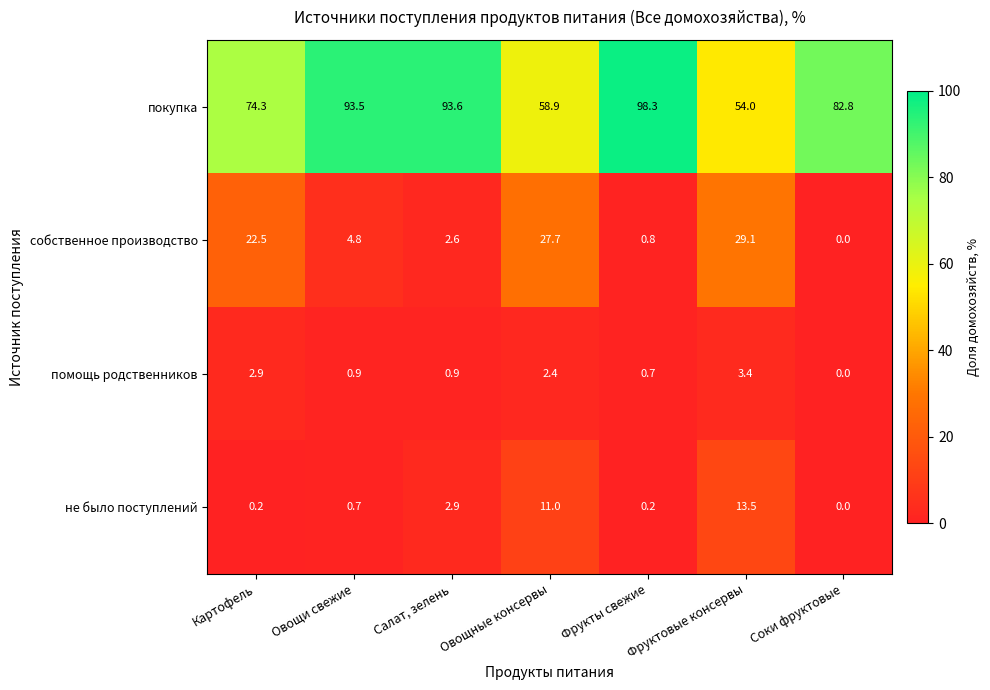

List the series in order of their peak value, highest first.

покупка, собственное производство, не было поступлений, помощь родственников